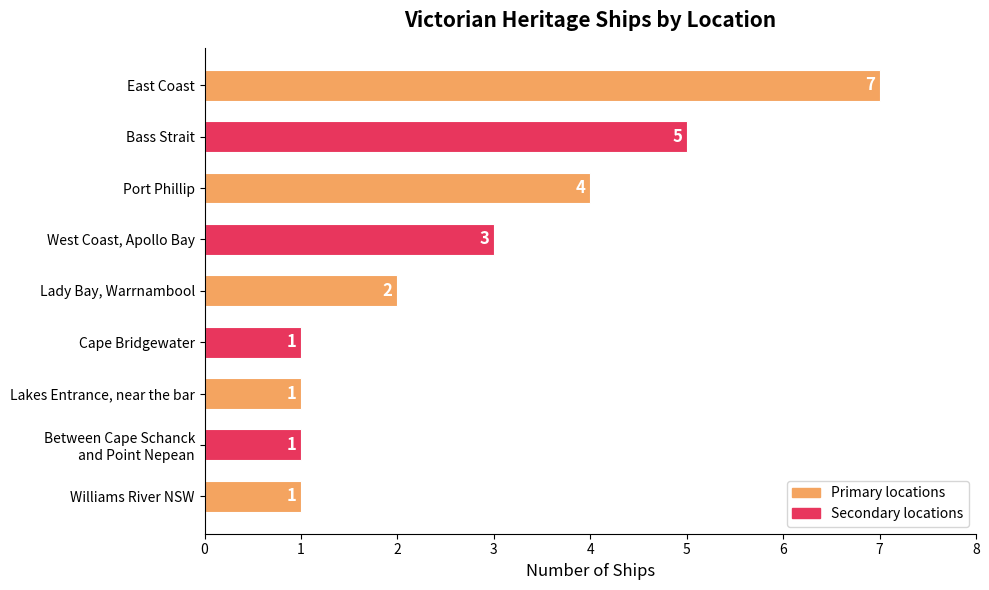

Reading bottom to top, list all the values displayed in this chart.

1	1	1	1	2	3	4	5	7